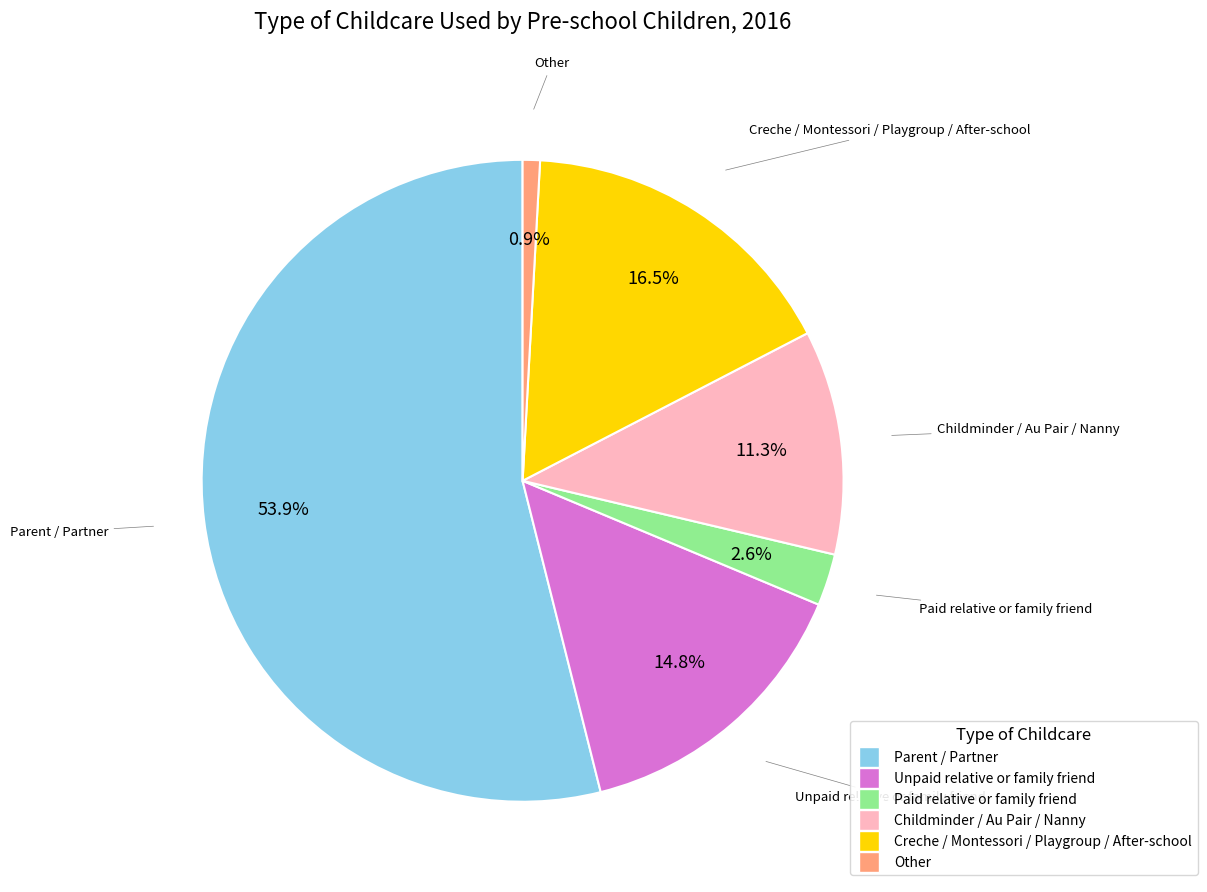

Approximately how many times larger is the value at Paid relative or family friend compared to Other?

3.0